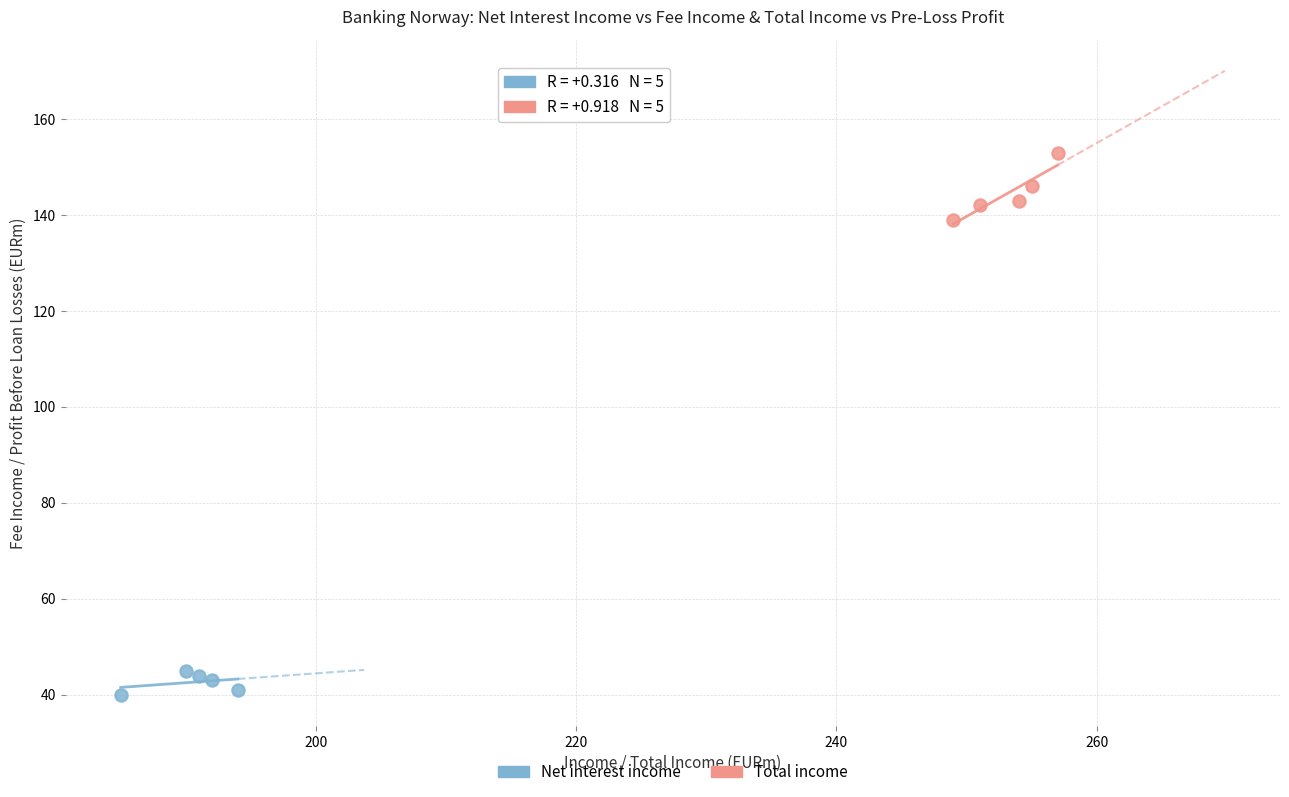

Which series contains the highest Y value?

Total income